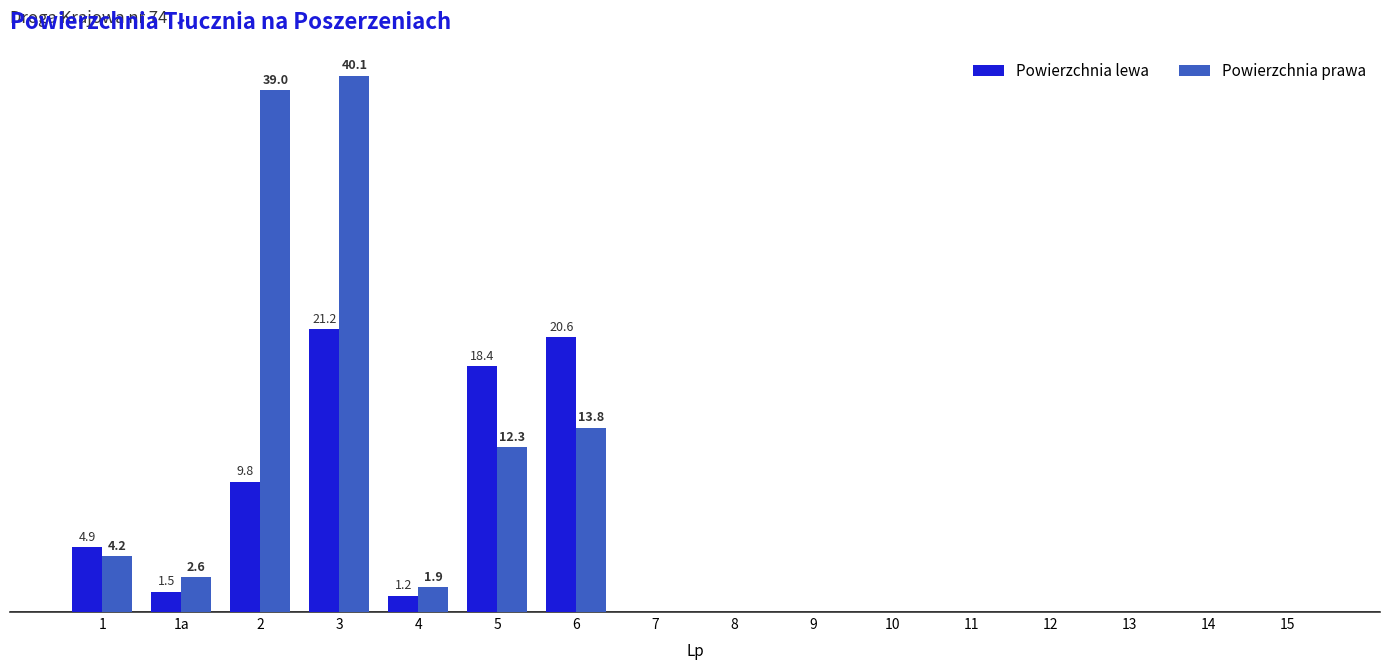

Does the chart contain stacked bars?

No